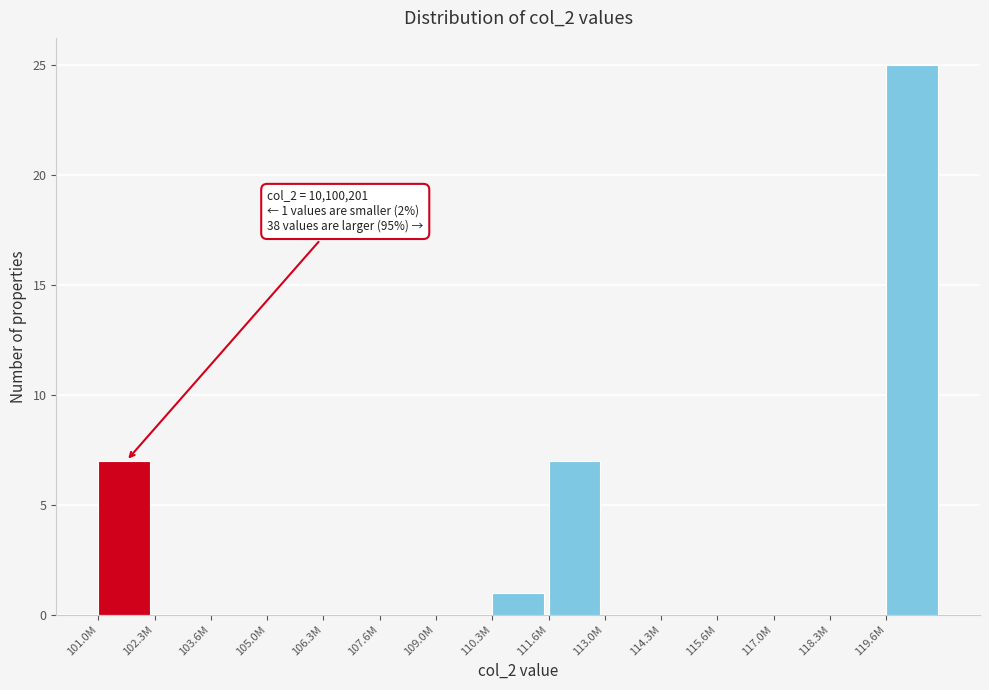

Reading left to right, what are all the values shown in this chart?

101.0M=7	102.3M=0	103.6M=0	105.0M=0	106.3M=0	107.6M=0	109.0M=0	110.3M=1	111.6M=7	113.0M=0	114.3M=0	115.6M=0	117.0M=0	118.3M=0	119.6M=25